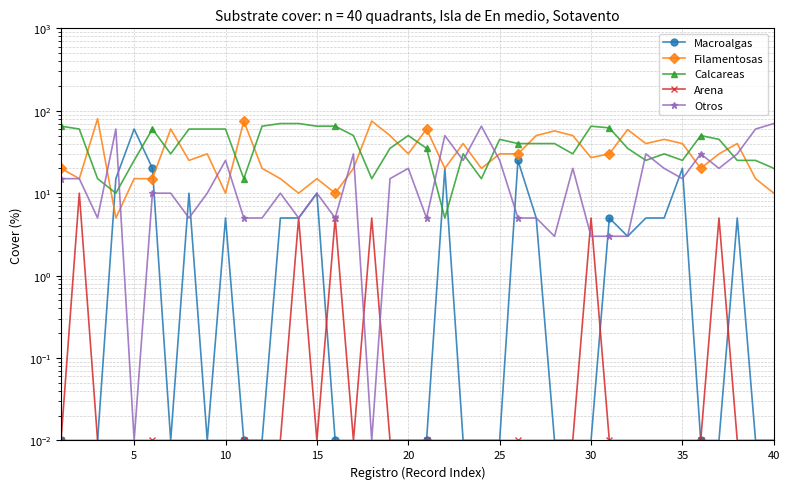

In Macroalgas, how many points are lower than both neighbors (excluding endpoints)?

3